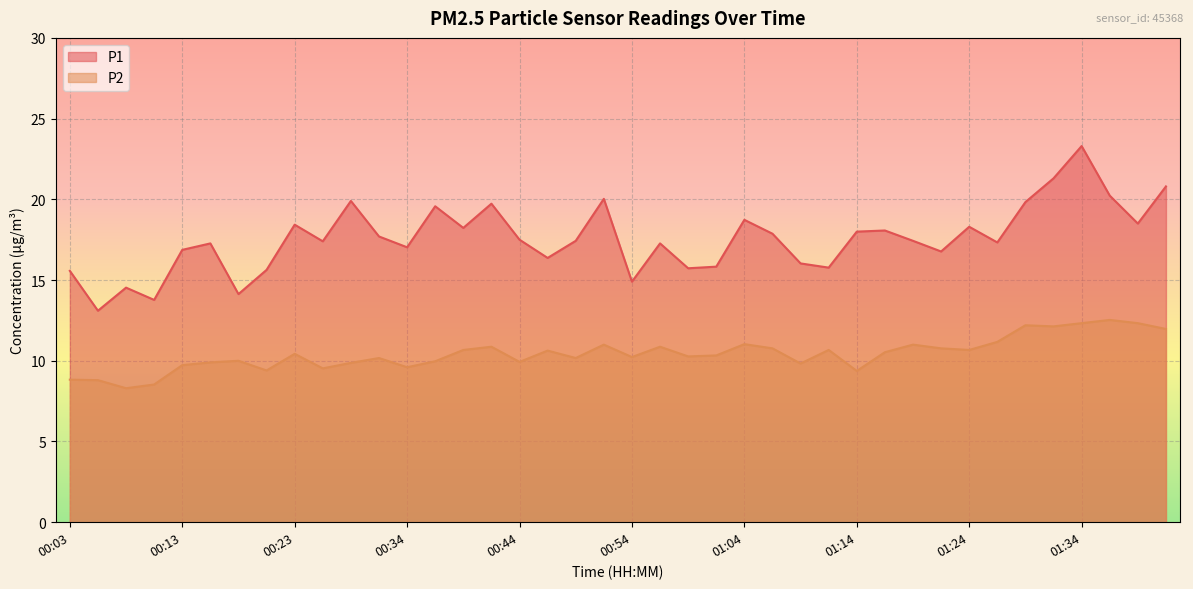

Between 01:34 and 01:40, which series saw the biggest shift?

P1